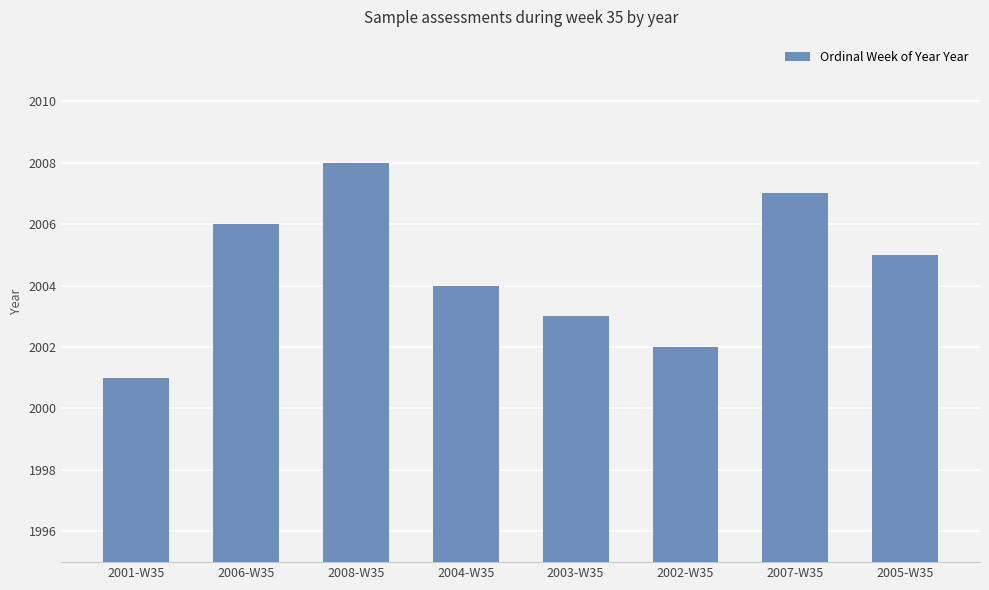

Is it true that the value at 2005-W35 is 3323?

False